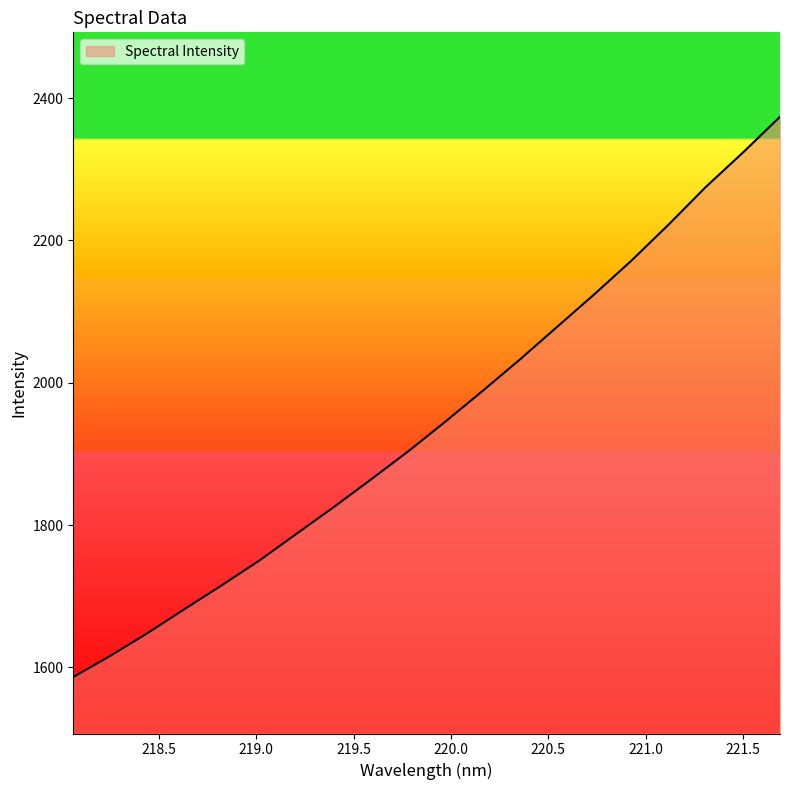

What is the difference between the maximum and minimum values?

787.6